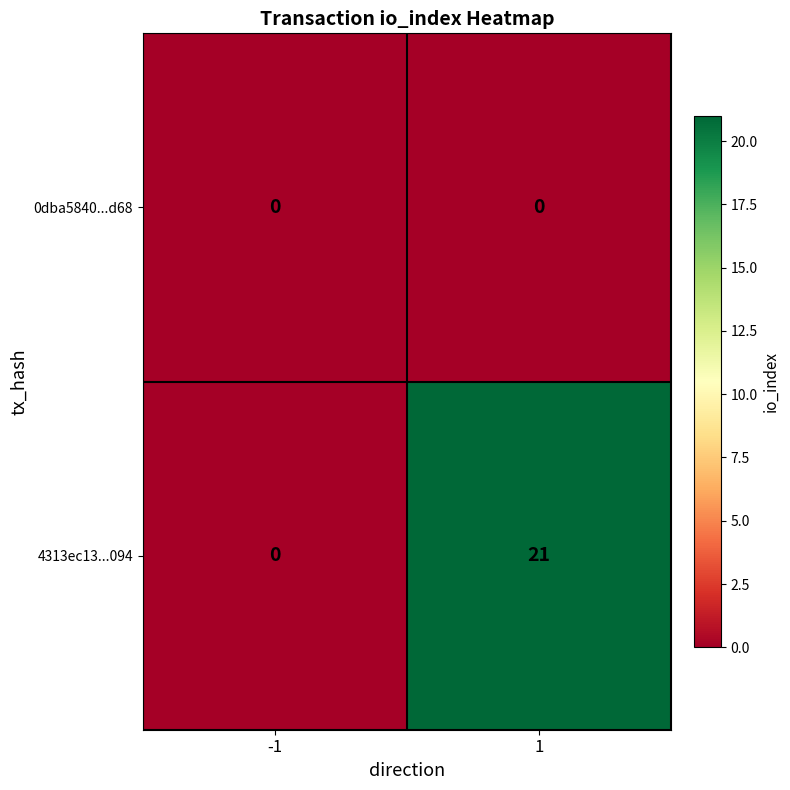

The value of 0dba5840...d68 at 1 is 0. True or false?

True